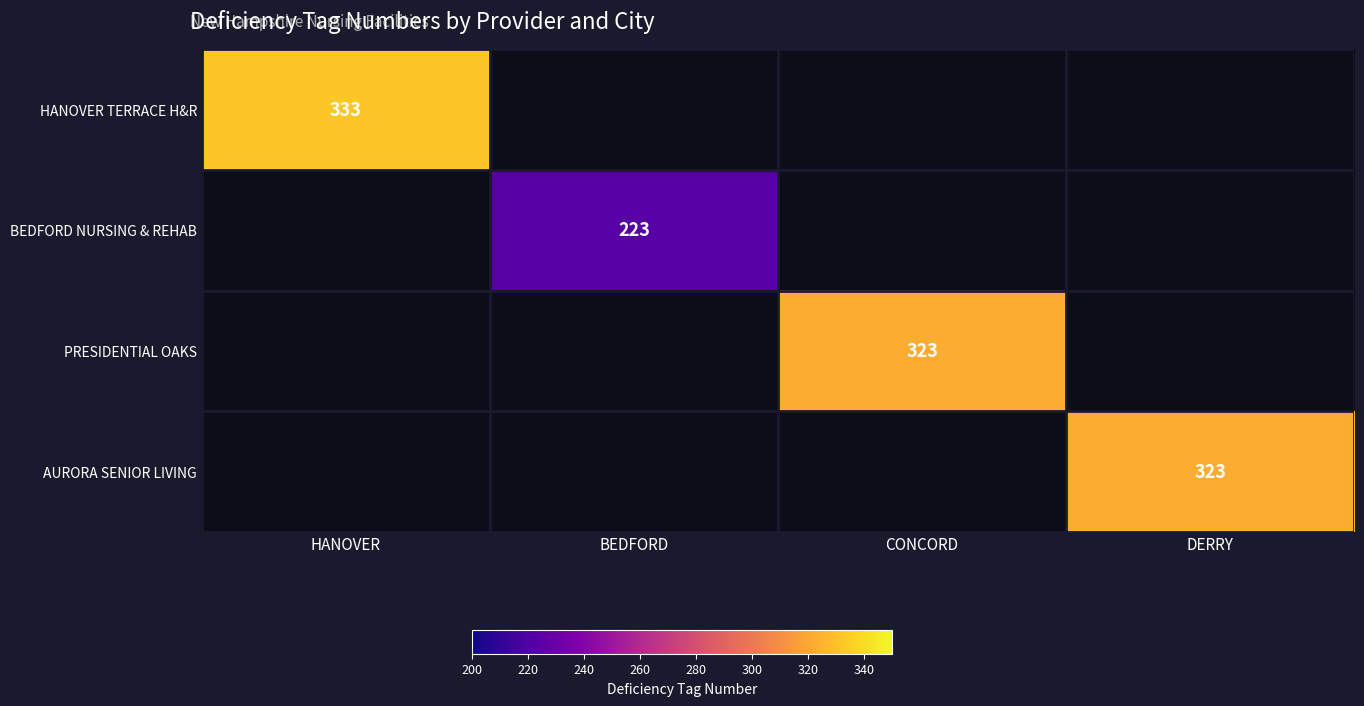

True or false: HANOVER TERRACE H&R has a value of 333 at HANOVER.

True